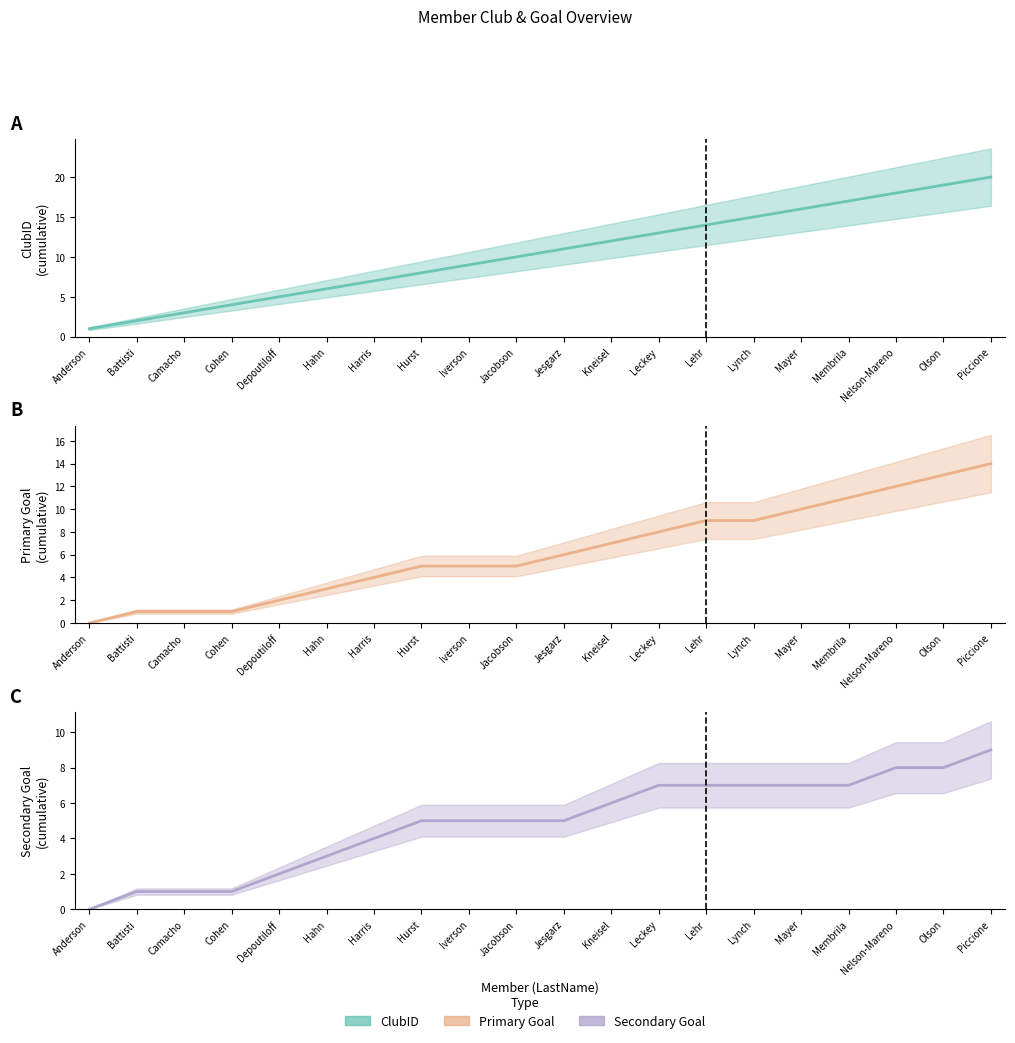

Reading left to right, what are all the values shown in this chart?

ClubID estimate: 1	2	3	4	5	6	7	8	9	10	11	12	13	14	15	16	17	18	19	20
Primary Goal estimate: 0	1	1	1	2	3	4	5	5	5	6	7	8	9	9	10	11	12	13	14
Secondary Goal estimate: 0	1	1	1	2	3	4	5	5	5	5	6	7	7	7	7	7	8	8	9